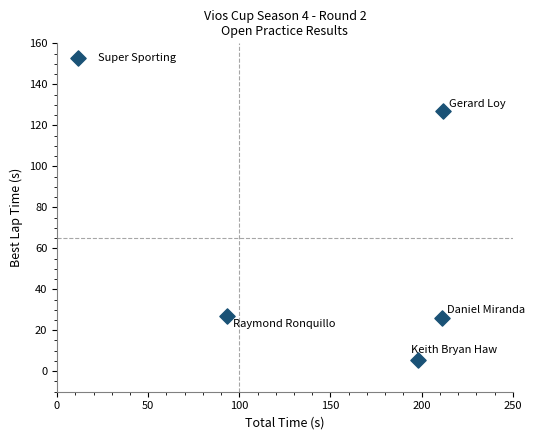

What is the range of Y values (max minus min)?

121.5